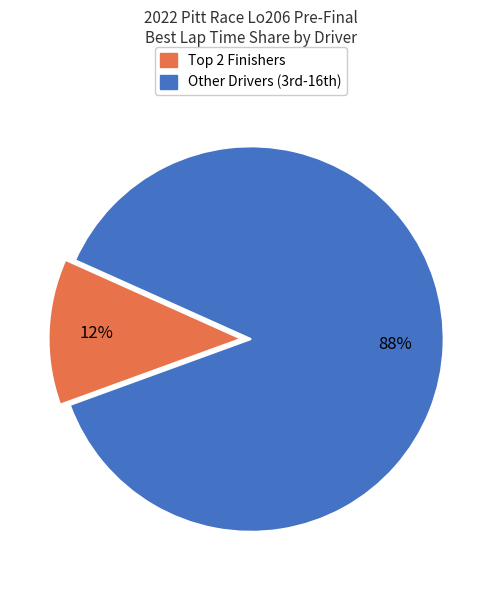

Does any single category account for the majority?

Yes